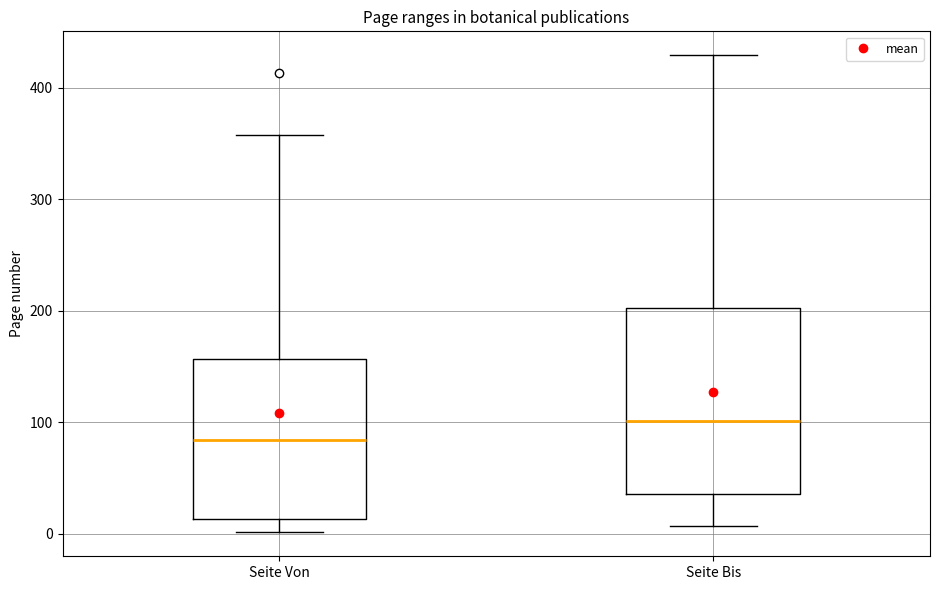

Reading left to right, read every box against the y-axis: the position of its median line, the range the box covers, and the ends of its whiskers. The values are not printed on the chart, so give them approximately, as read against the axis.

Seite Von: median 80, box 10 to 160, whiskers 0 to 360
Seite Bis: median 100, box 40 to 200, whiskers 10 to 430